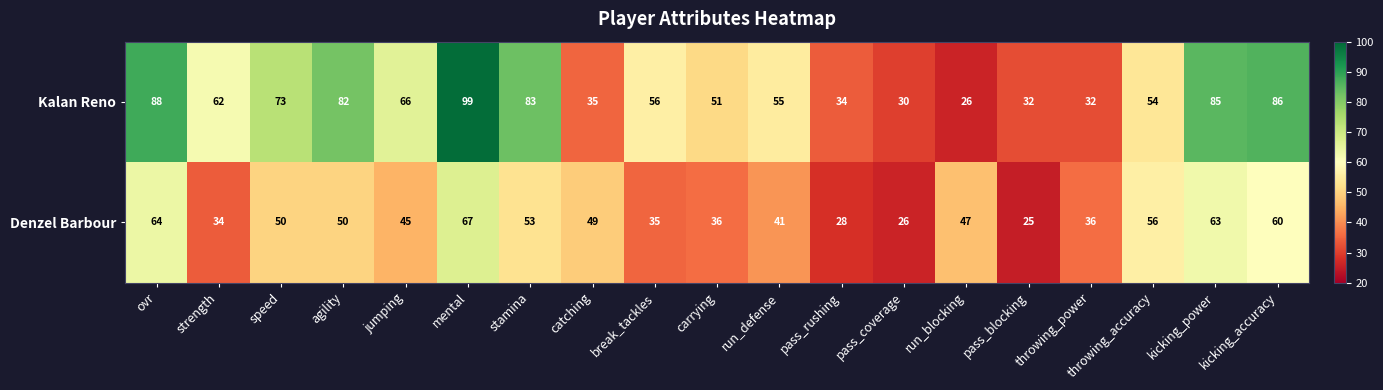

At which label does Denzel Barbour first exceed 47?

ovr